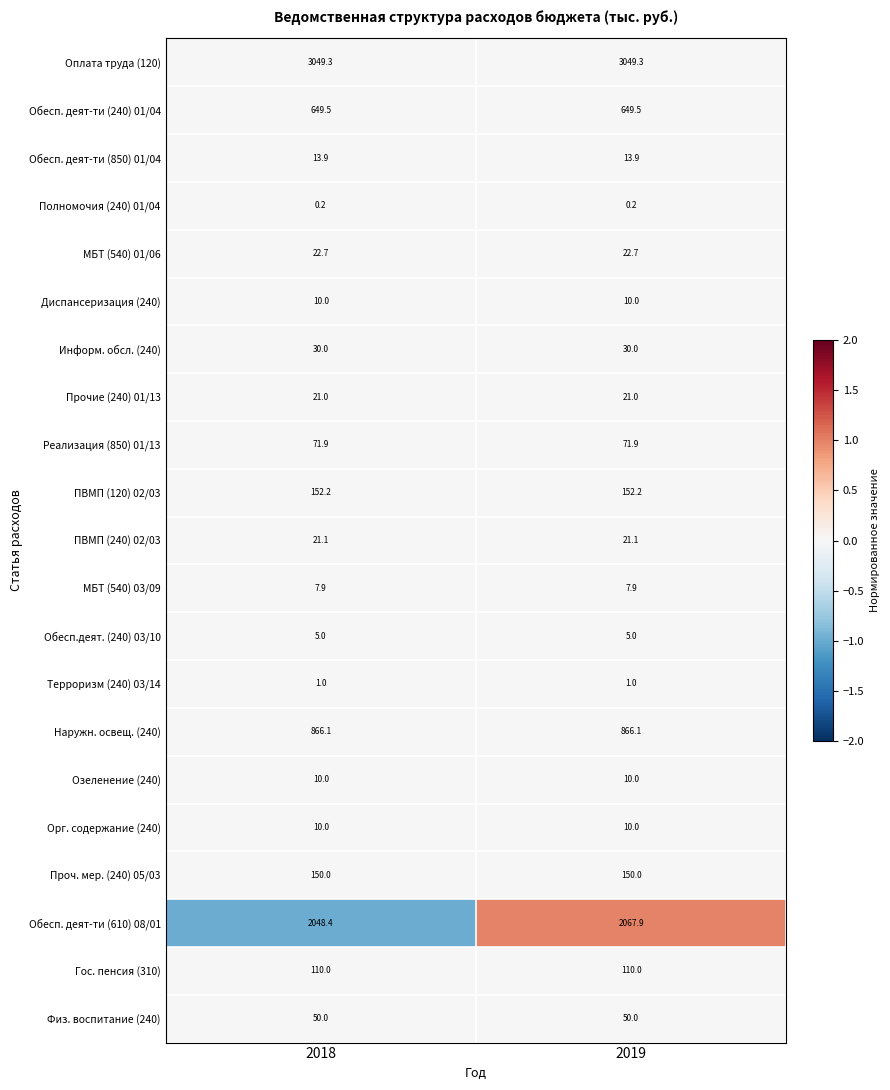

Is it true that Прочие (240) 01/13 equals 11.0 at 2019?

False